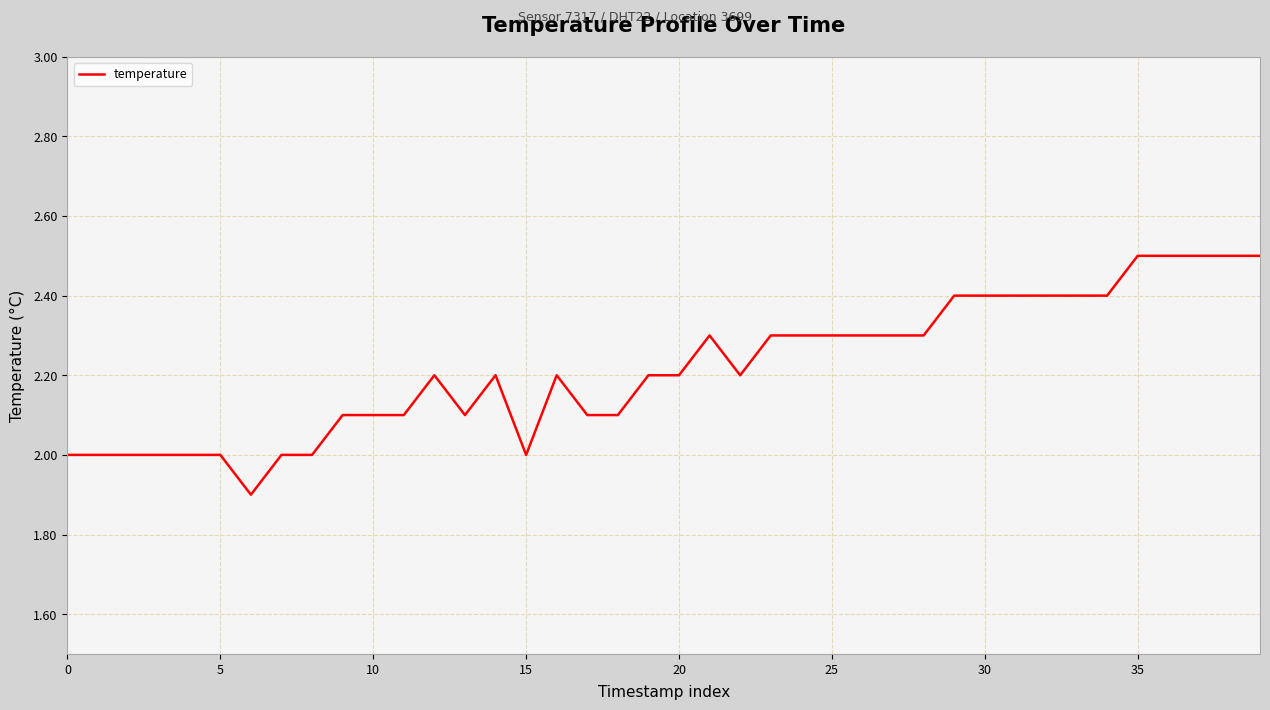

What is the minimum value shown in the chart?

1.9